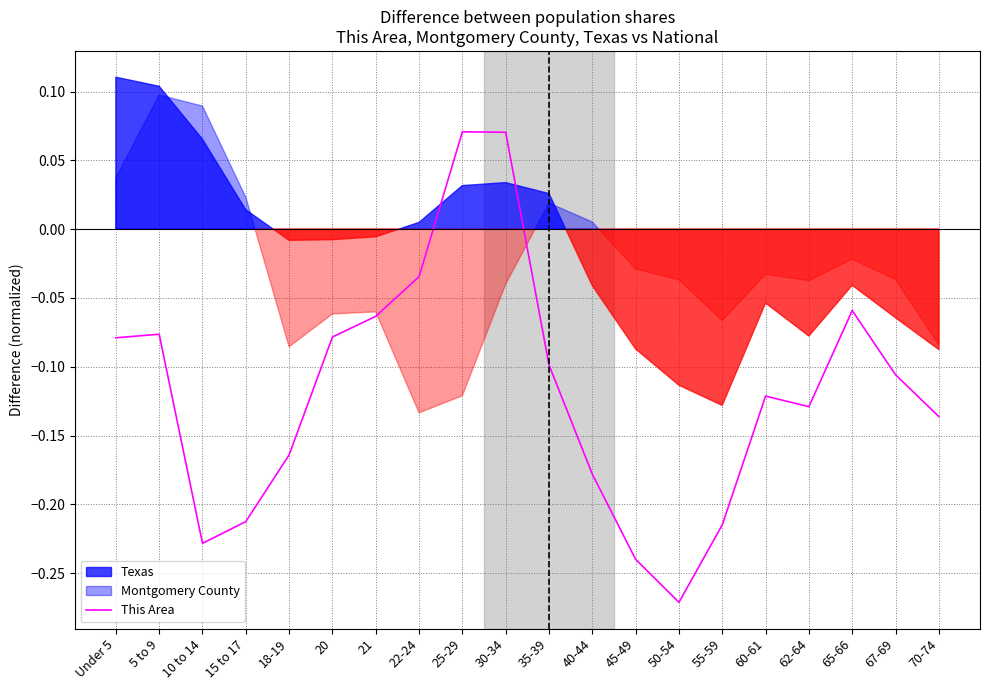

How many values are above zero?

2